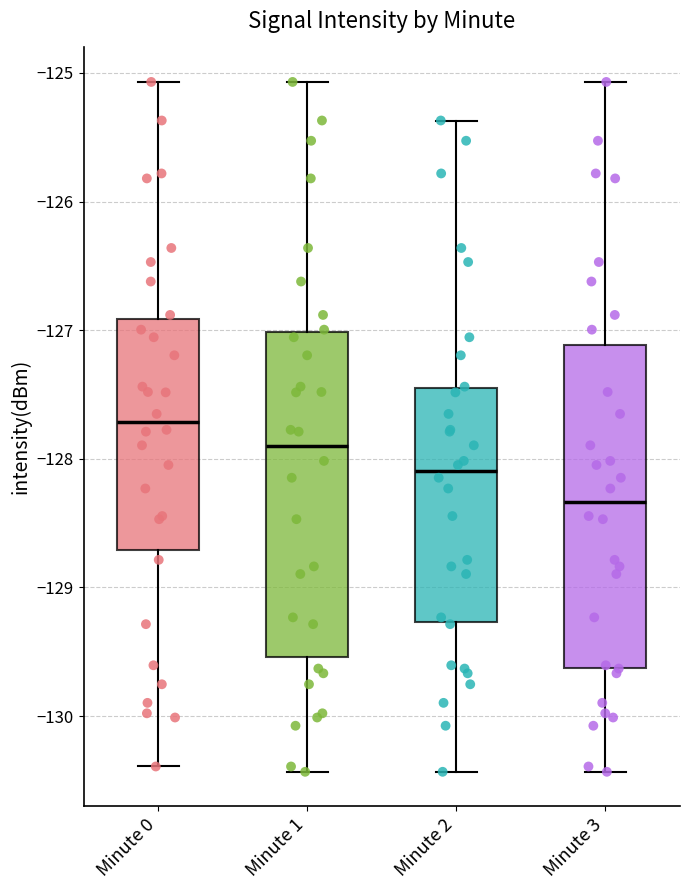

Which box has the highest median line?

Minute 0